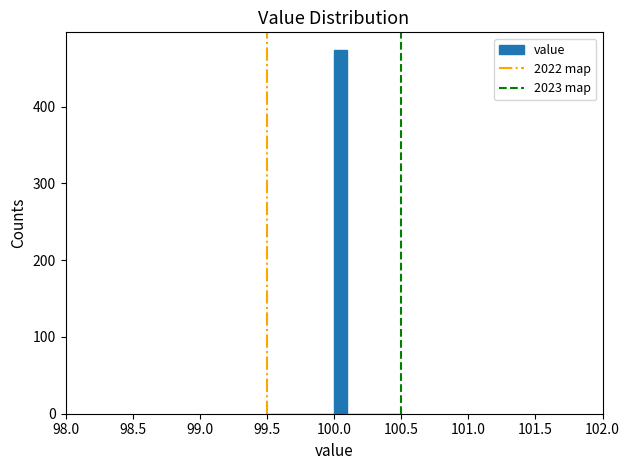

Around what value on the x-axis is the tallest bar? Give the approximate position of its centre, as read against the axis.

100.05